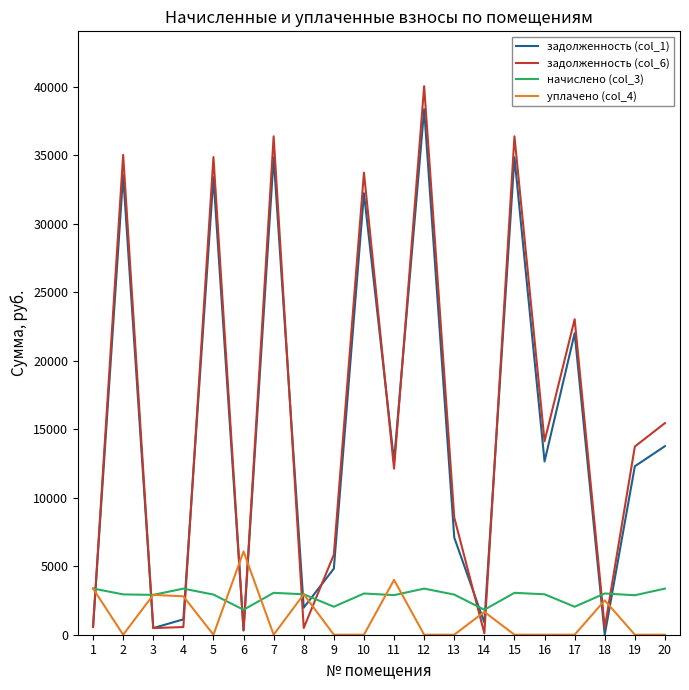

True or false: уплачено (col_4) and задолженность (col_1) cross at least once.

True